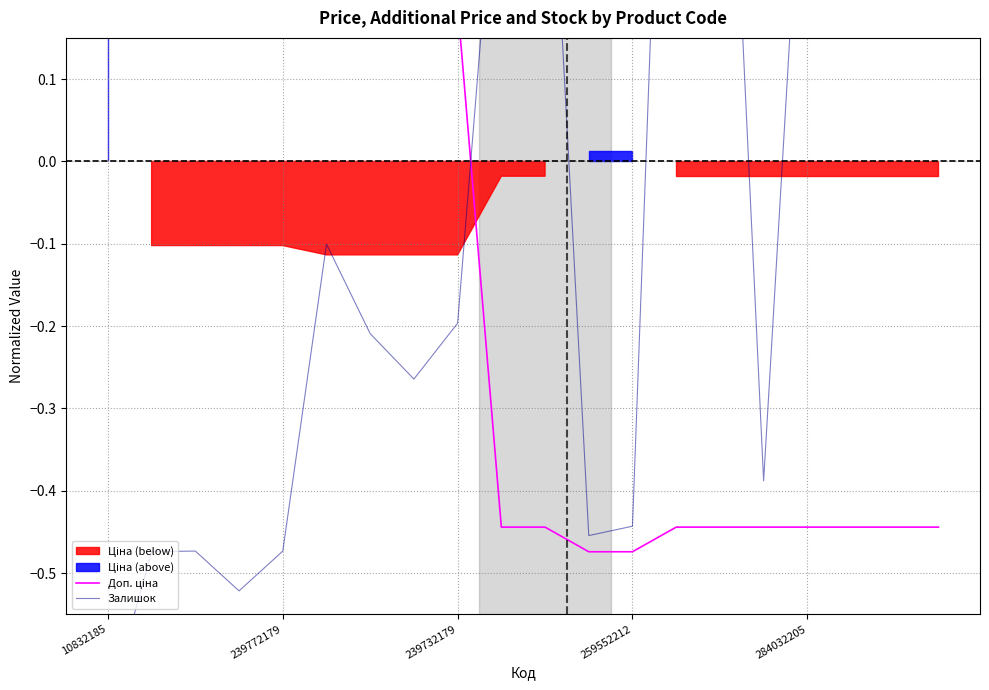

How many lines are shown in the chart?

2